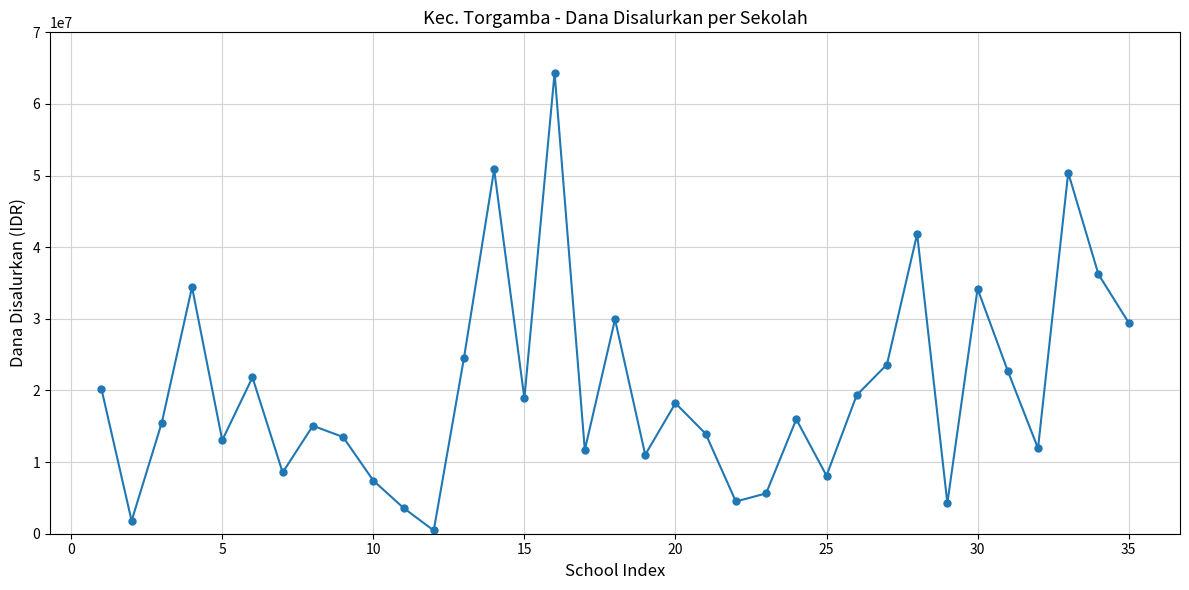

What is the greatest value displayed?

64350000